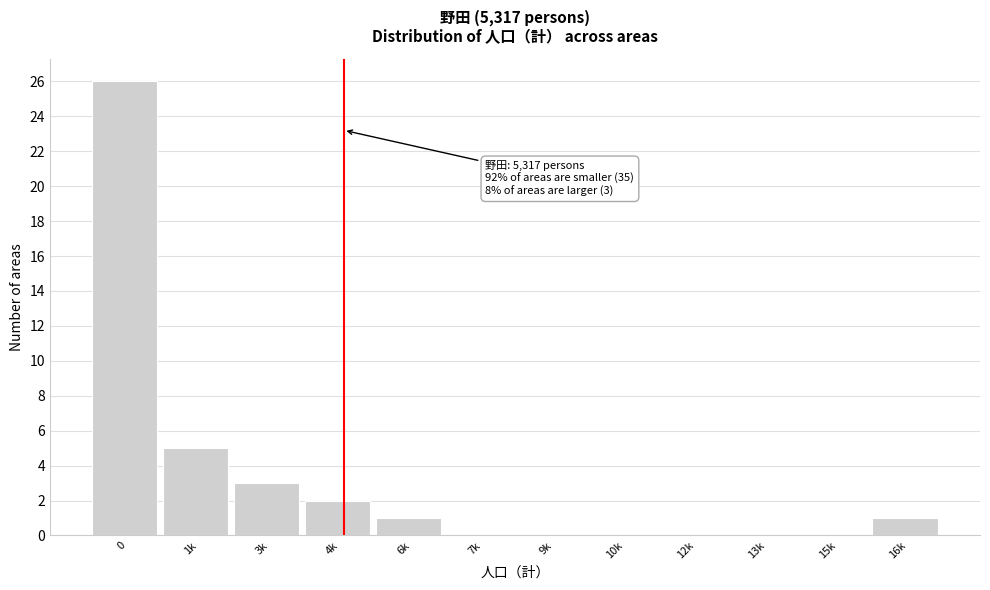

Reading left to right, what are all the values shown in this chart?

0=26	1k=5	3k=3	4k=2	6k=1	7k=0	9k=0	10k=0	12k=0	13k=0	15k=0	16k=1